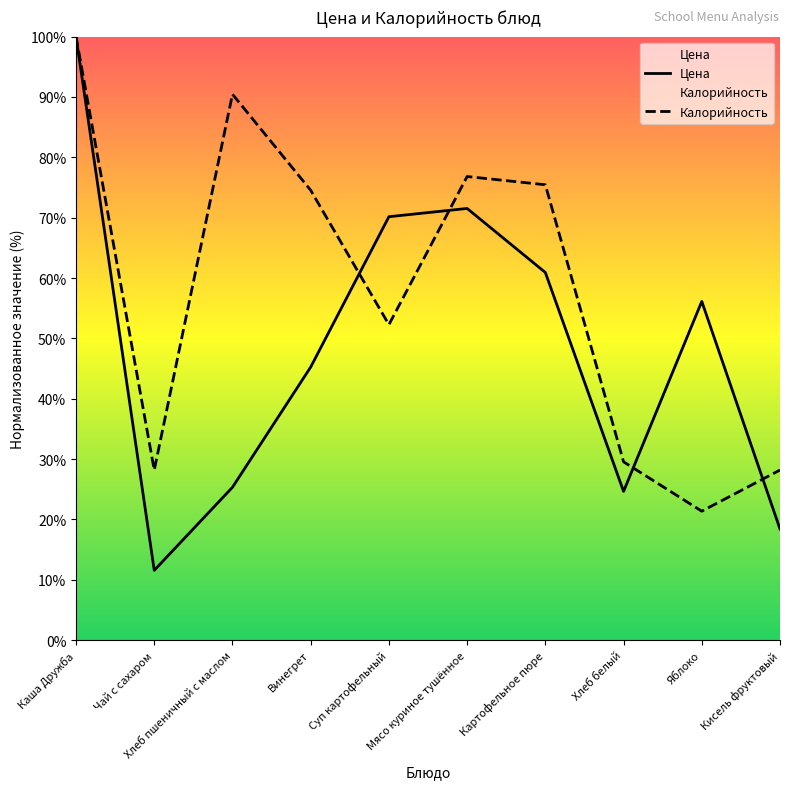

Reading left to right, extract all data points from this chart.

Цена: Каша Дружба=100.0	Чай с сахаром=11.6	Хлеб пшеничный с маслом=25.3	Винегрет=45.2	Суп картофельный=70.2	Мясо куриное тушённое=71.5	Картофельное пюре=60.9	Хлеб белый=24.6	Яблоко=56.1	Кисель фруктовый=18.4
Калорийность: Каша Дружба=100.0	Чай с сахаром=28.2	Хлеб пшеничный с маслом=90.5	Винегрет=74.5	Суп картофельный=52.3	Мясо куриное тушённое=76.8	Картофельное пюре=75.5	Хлеб белый=29.5	Яблоко=21.4	Кисель фруктовый=28.2